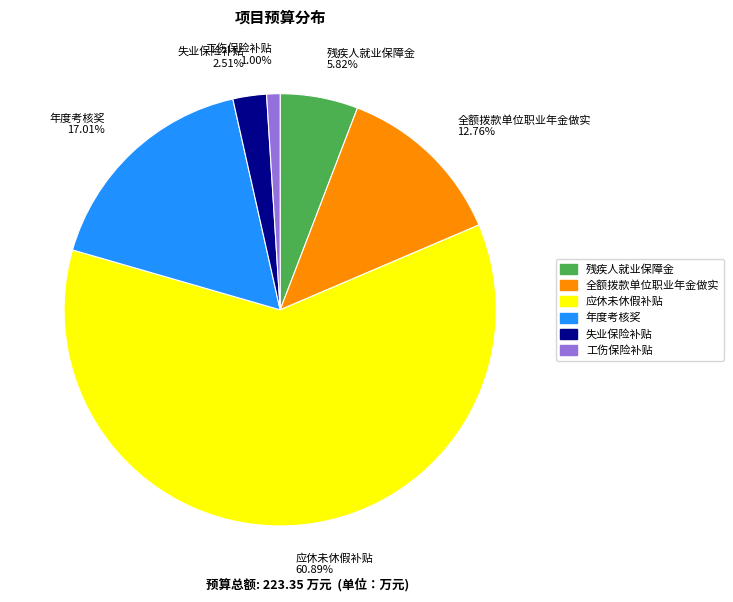

To the nearest percent, what portion does 应休未休假补贴 represent?

61%